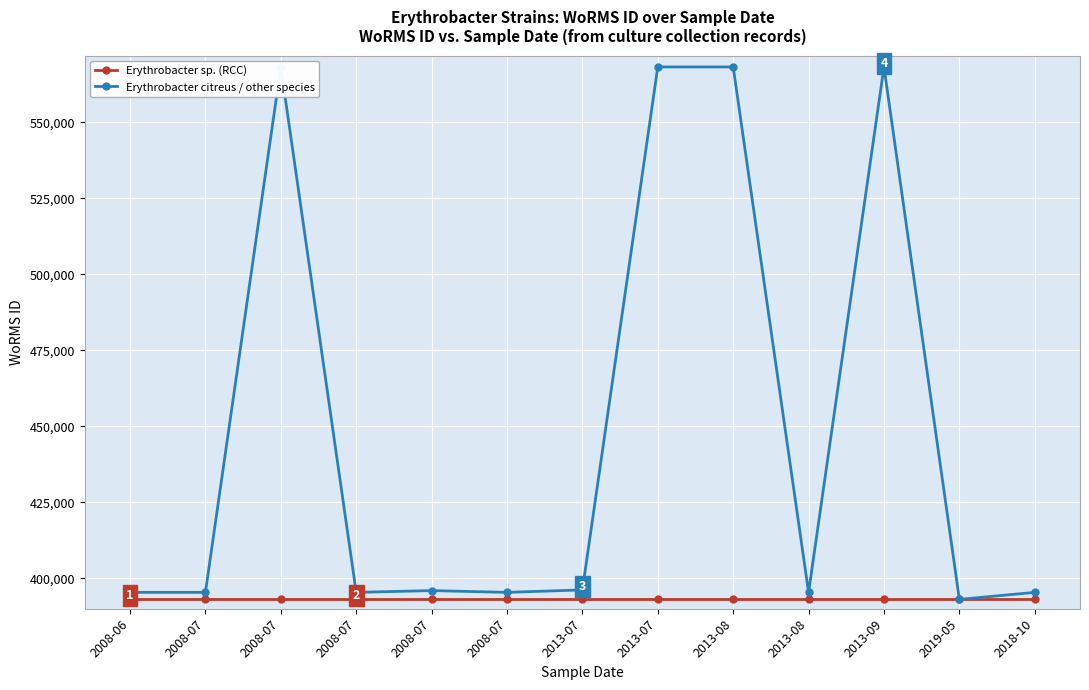

True or false: Erythrobacter sp. (RCC) and Erythrobacter citreus / other species intersect in this chart.

False